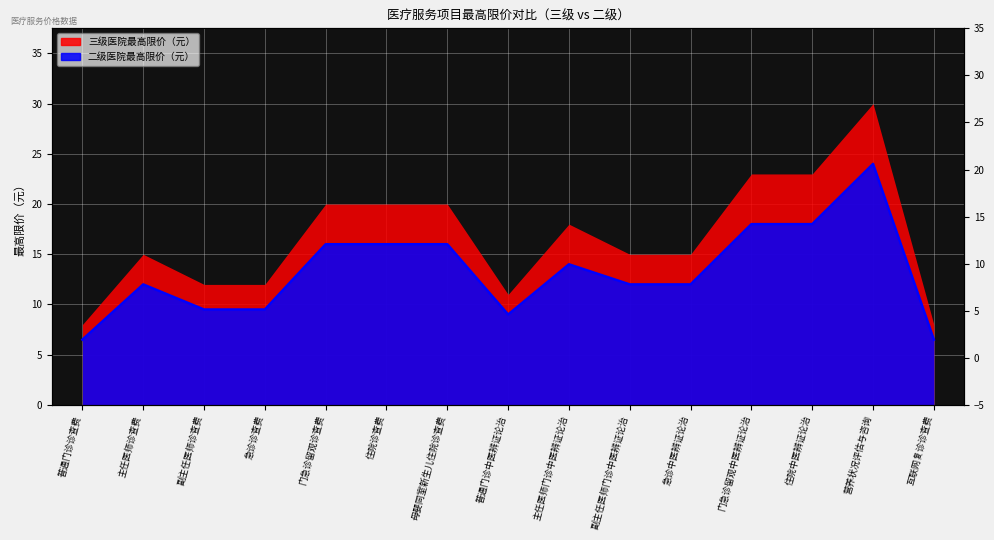

How many interior local peaks (higher than both neighbors) does the data have?

3